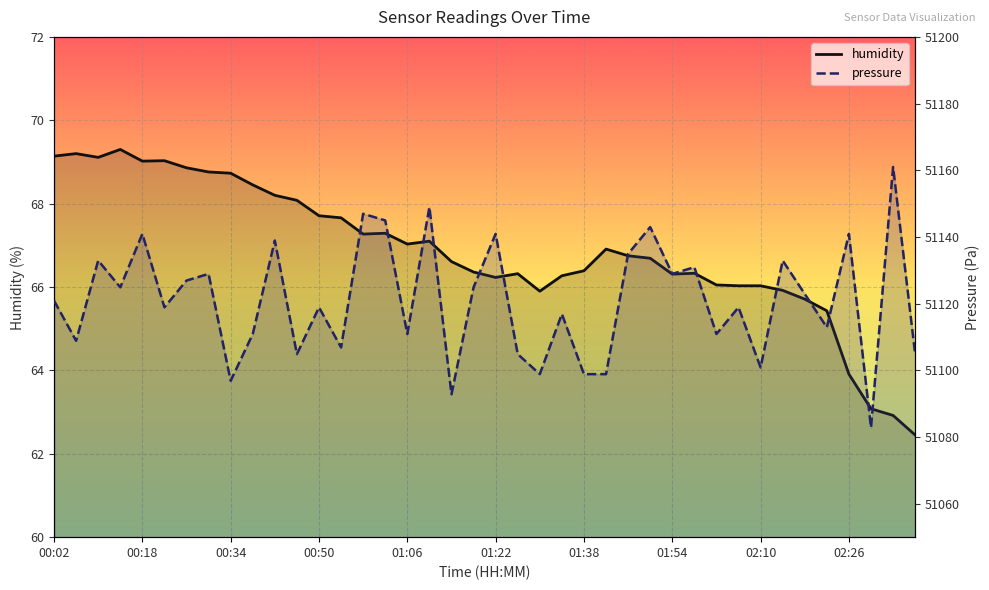

At 02:10, list the series in order from largest to smallest.

pressure, humidity